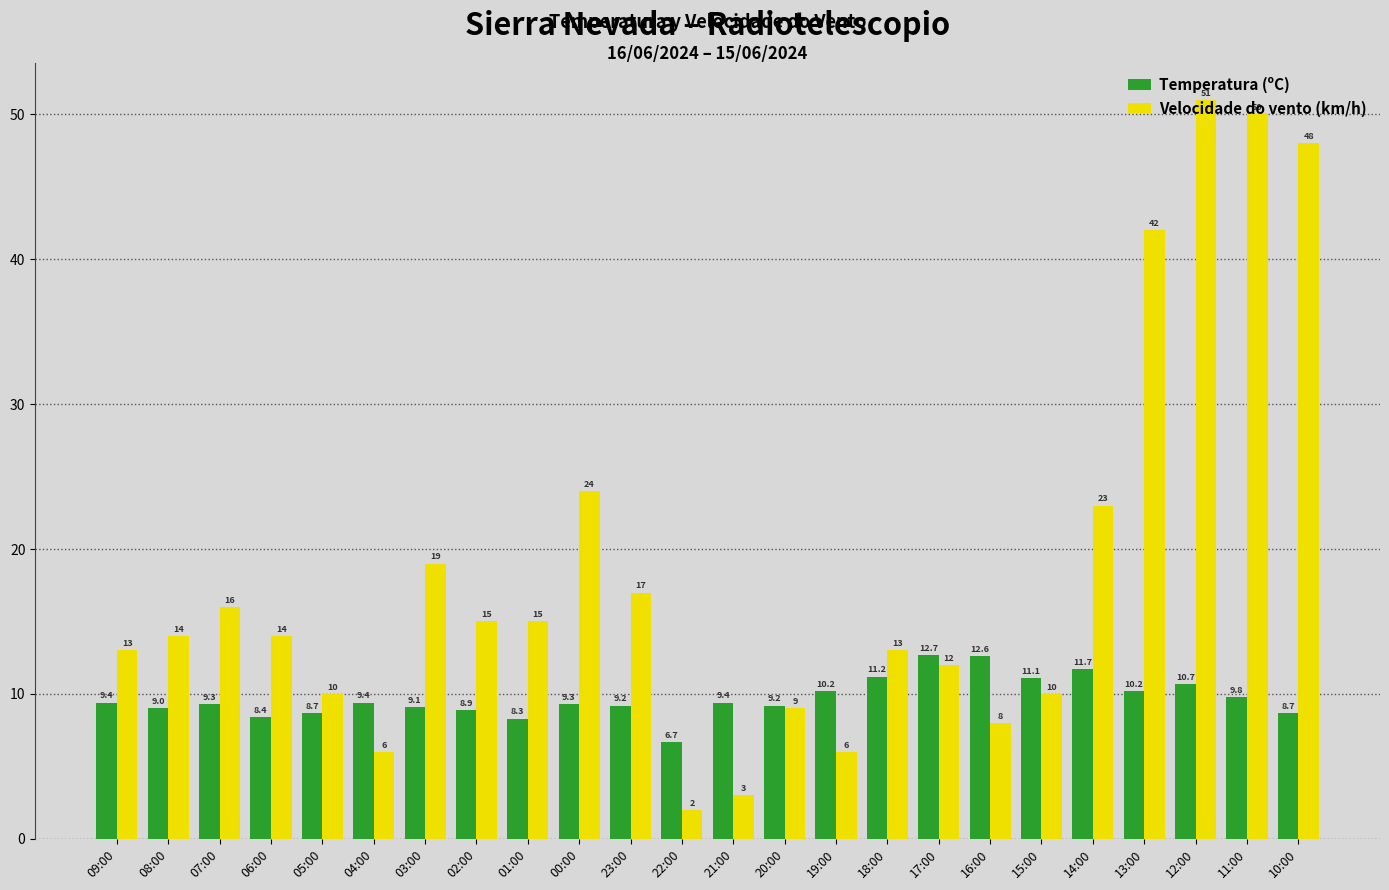

List the series in order of their peak value, lowest first.

Temperatura (ºC), Velocidade do vento (km/h)